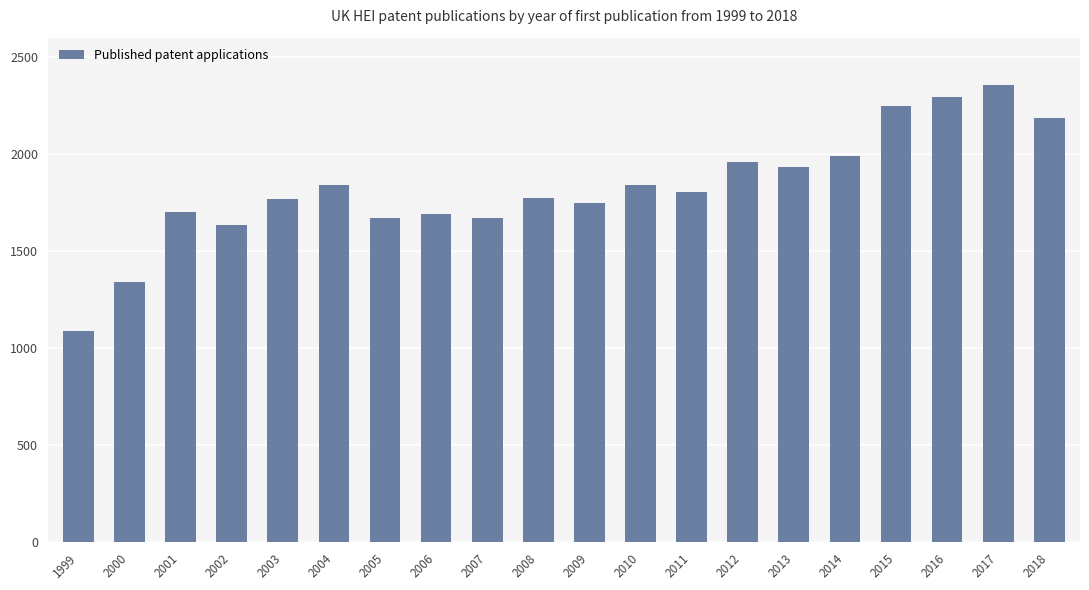

What is the sum of all values?

36531